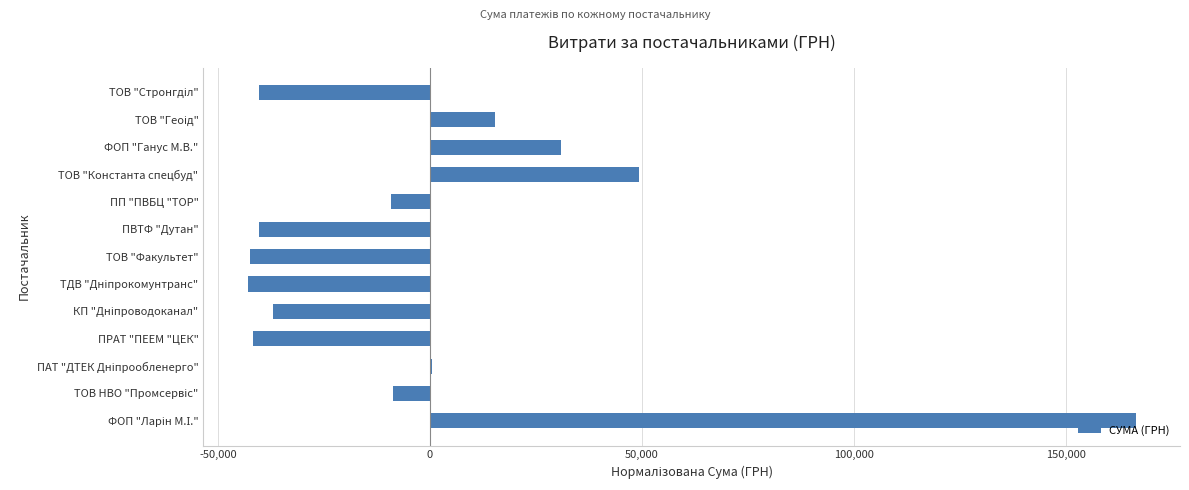

Where is the data nearest to the value 61704?

ТОВ "Константа спецбуд"